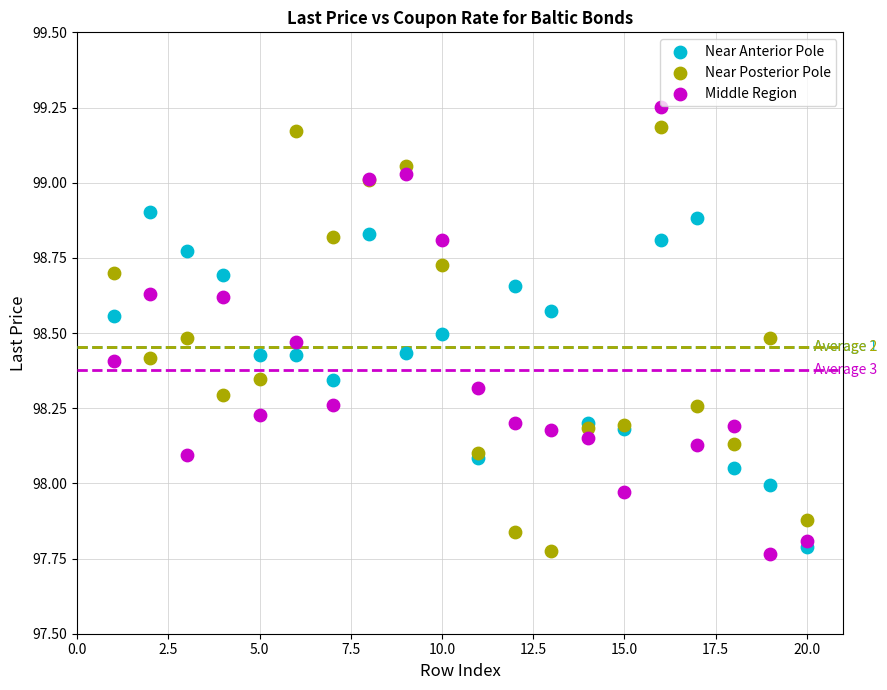

What are all the series names shown in the legend?

Near Anterior Pole, Near Posterior Pole, Middle Region